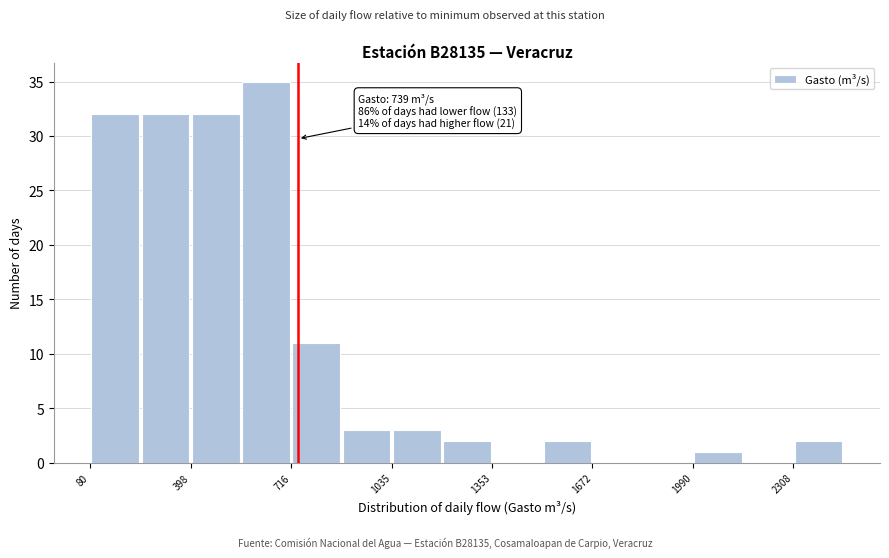

Read against the x-axis, roughly where is the centre of the tallest bar?

650